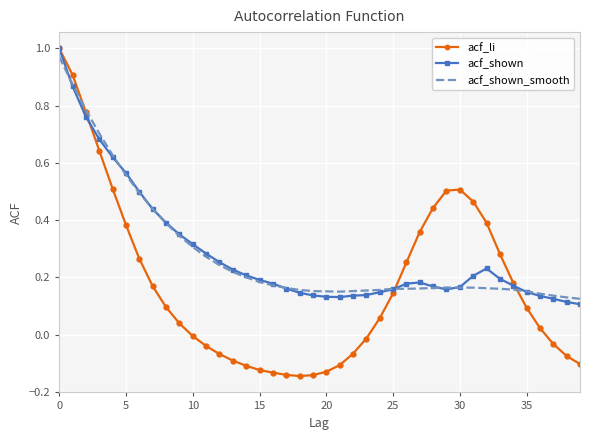

Which series has the widest spread of values?

acf_li